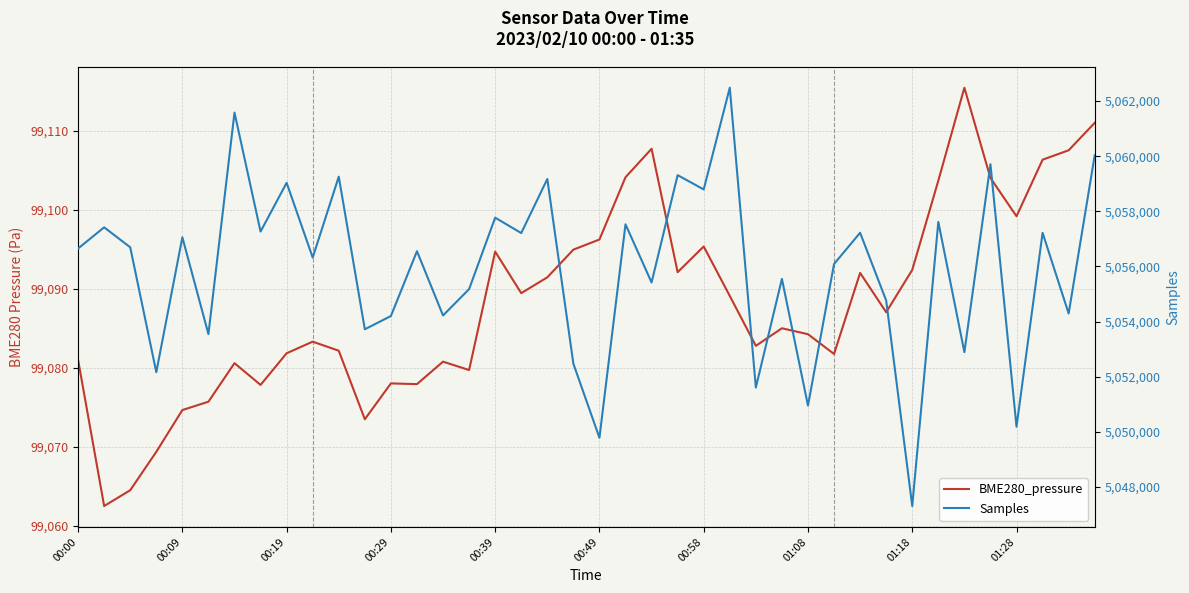

Which series has the largest total across all categories?

Samples